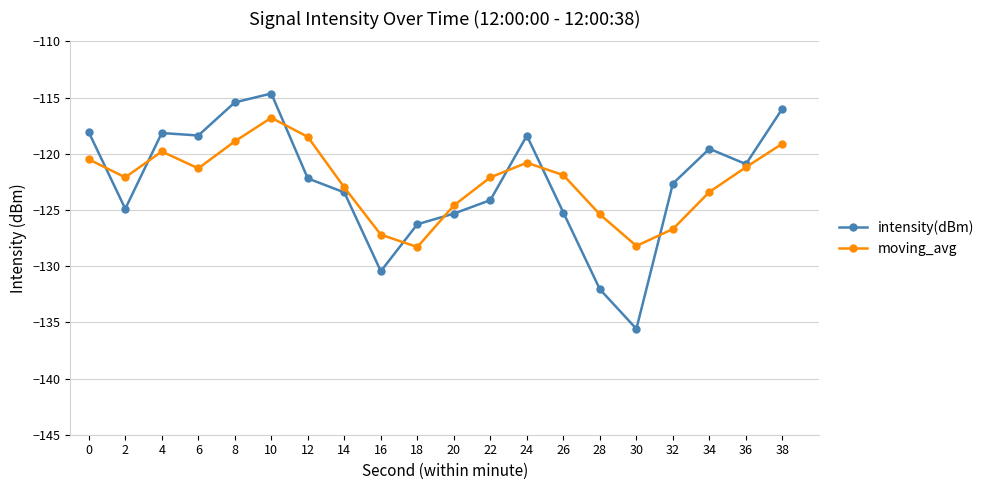

True or false: moving_avg has more than 0 points higher than both neighbors.

True